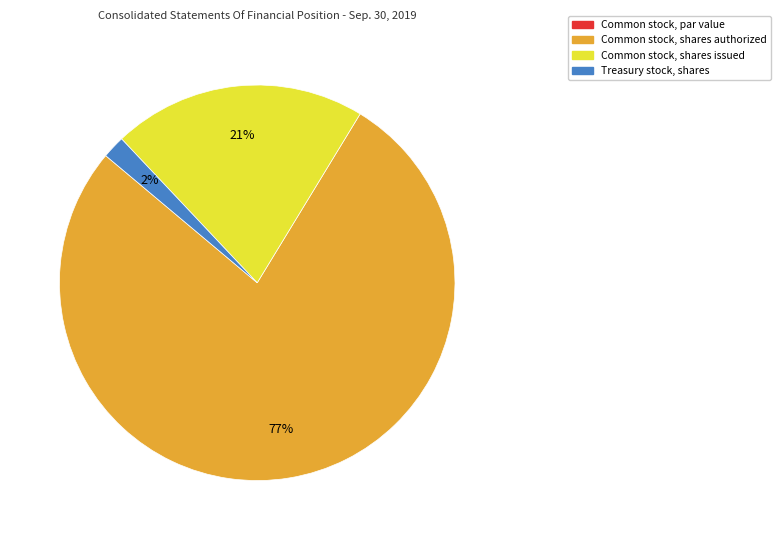

Which has a higher value, Common stock, shares issued or Common stock, shares authorized?

Common stock, shares authorized